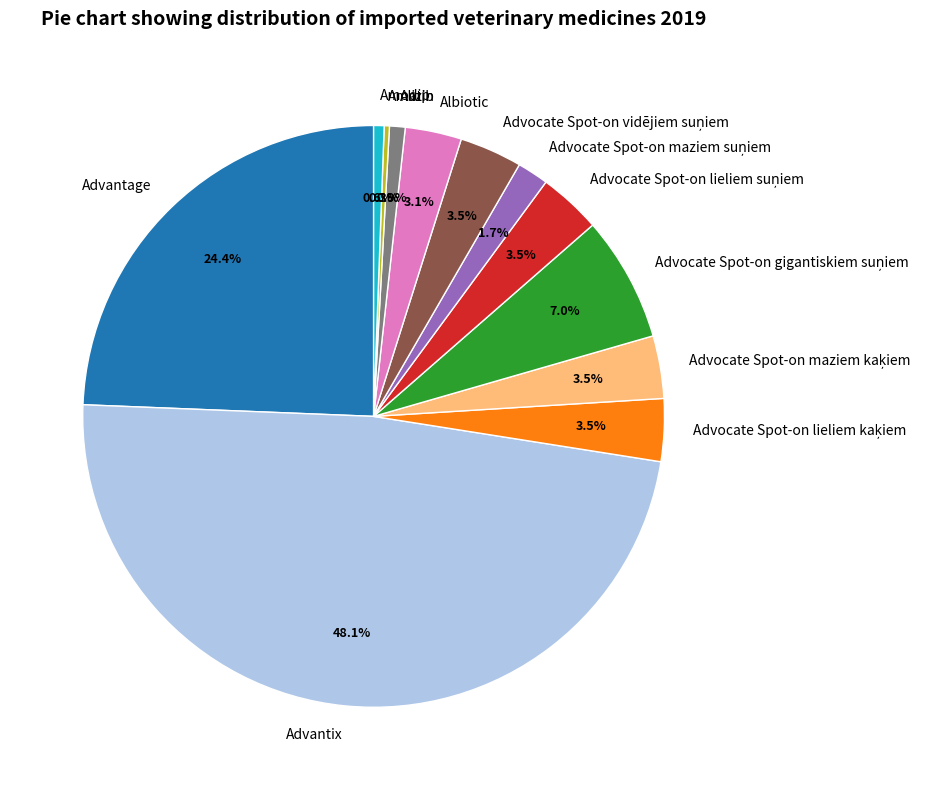

Is there any slice that represents more than half of the pie?

No